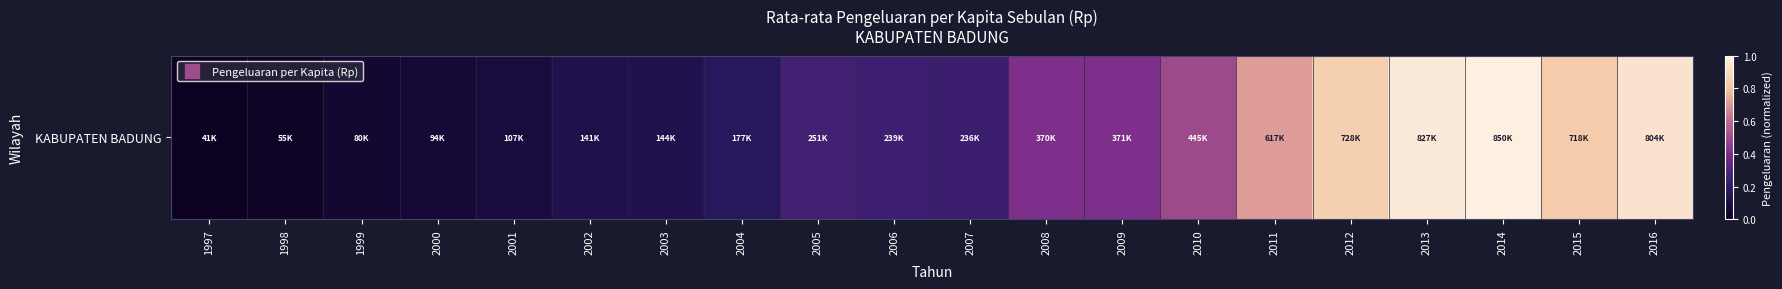

The chart shows a value of 0.6 at 2014. True or false?

False